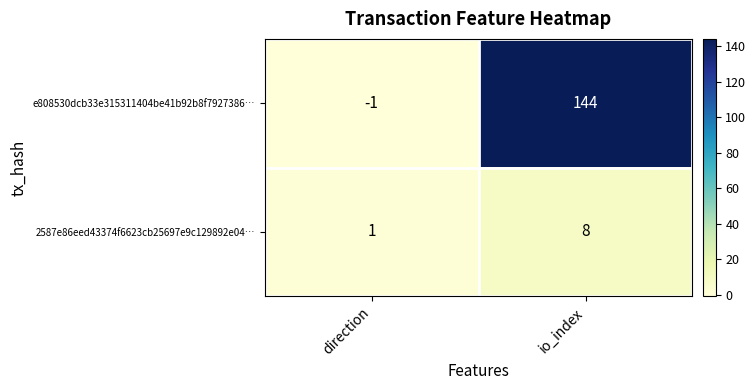

Reading left to right, list all the values displayed in this chart.

e808530dcb33e315311404be41b92b8f7927386…: -1	144
2587e86eed43374f6623cb25697e9c129892e04…: 1	8